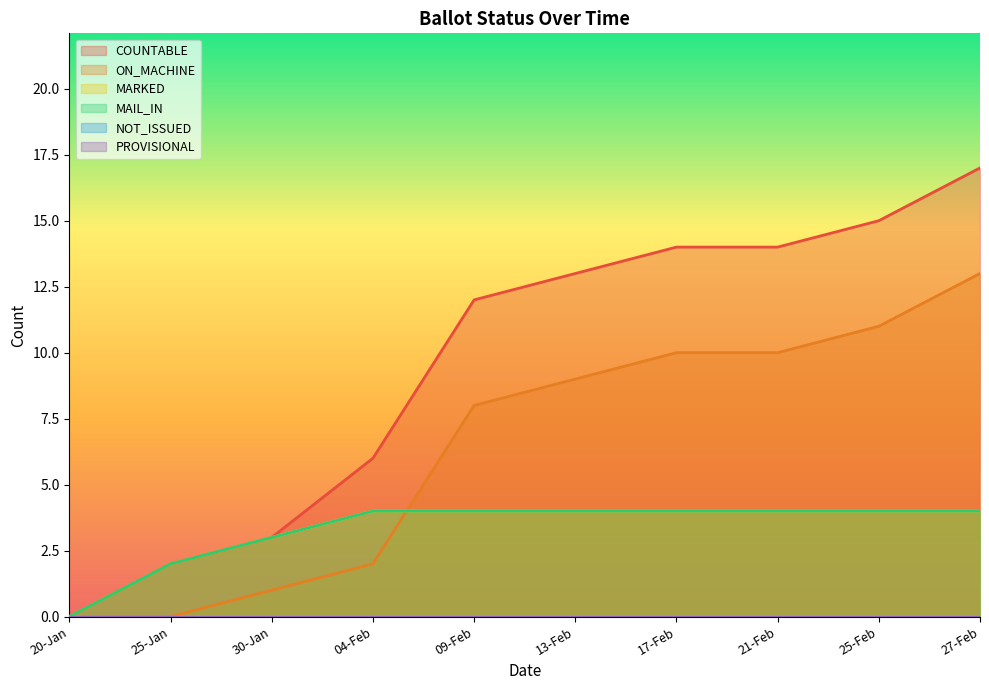

List the labels in order of MAIL_IN value, largest first.

04-Feb, 09-Feb, 13-Feb, 17-Feb, 21-Feb, 25-Feb, 27-Feb, 30-Jan, 25-Jan, 20-Jan